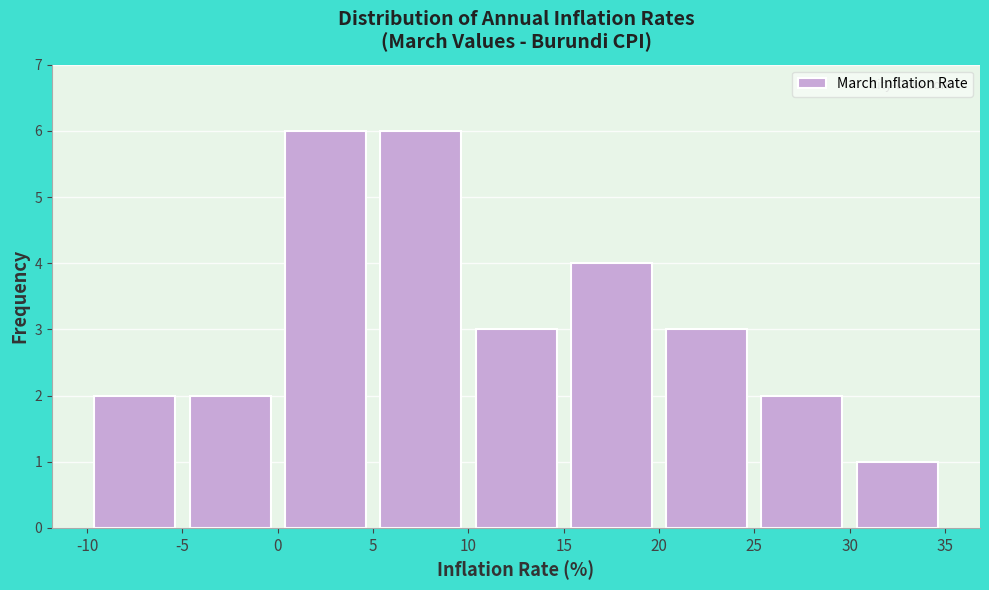

Reading left to right, transcribe this chart: for each bar, give the range it covers on the x-axis and its height. The values are not printed on the chart, so give them approximately, as read against the axis.

-10 to -5: 2
-5 to 0: 2
0 to 5: 6
5 to 10: 6
10 to 15: 3
15 to 20: 4
20 to 25: 3
25 to 30: 2
30 to 35: 1